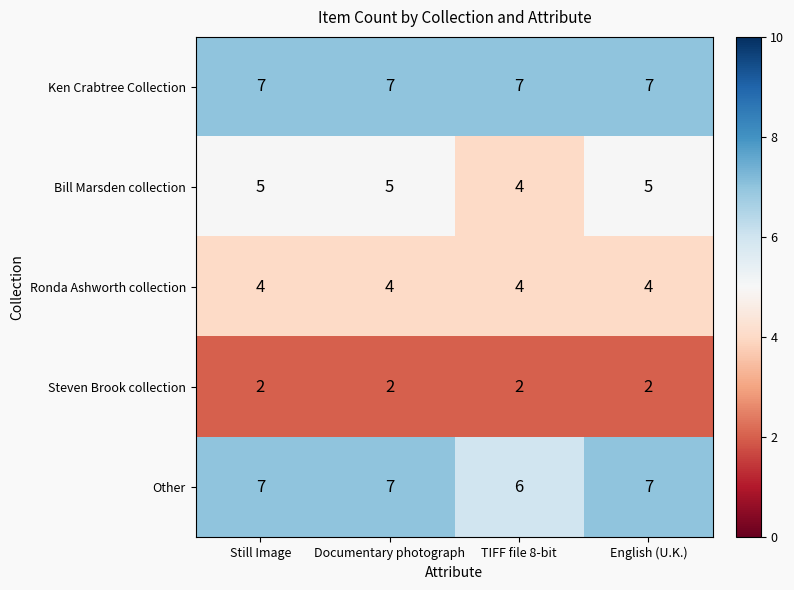

Is it true that Ken Crabtree Collection equals 4 at TIFF file 8-bit?

False